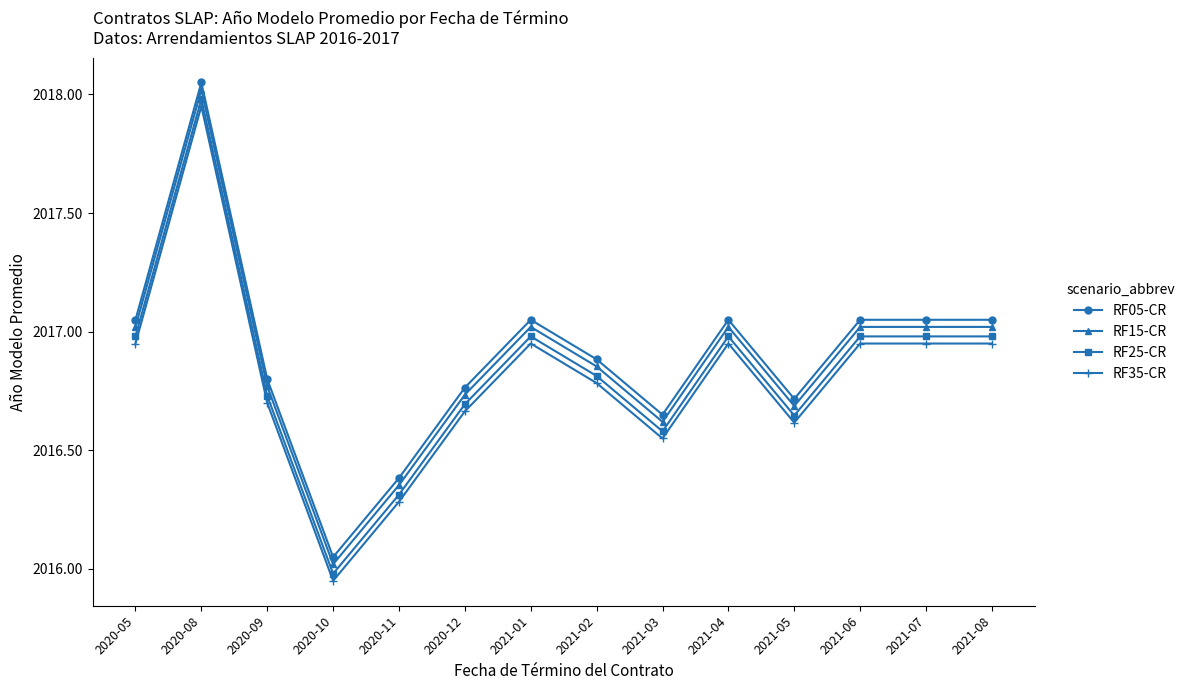

What is the label of the 4th point from the left?

2020-10